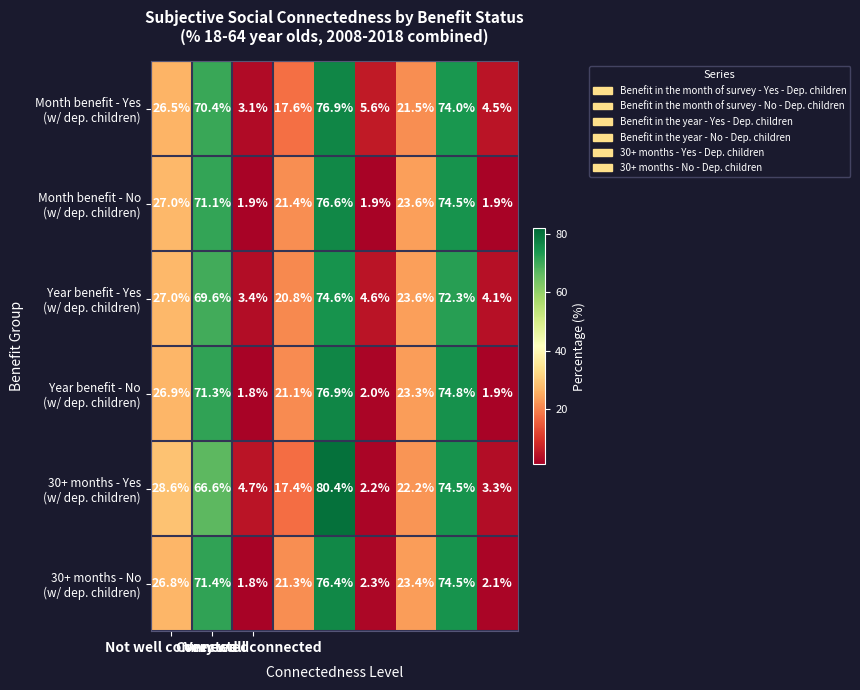

What is the minimum value shown in the chart?

1.8